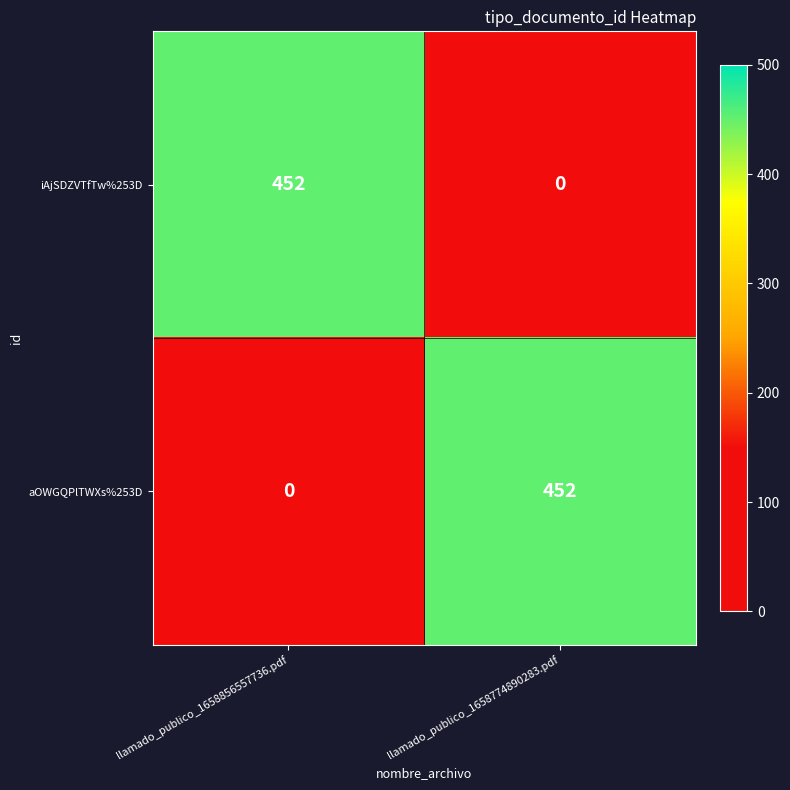

Rank the series at llamado_publico_1658774890283.pdf from highest to lowest value.

aOWGQPlTWXs%253D, iAjSDZVTfTw%253D